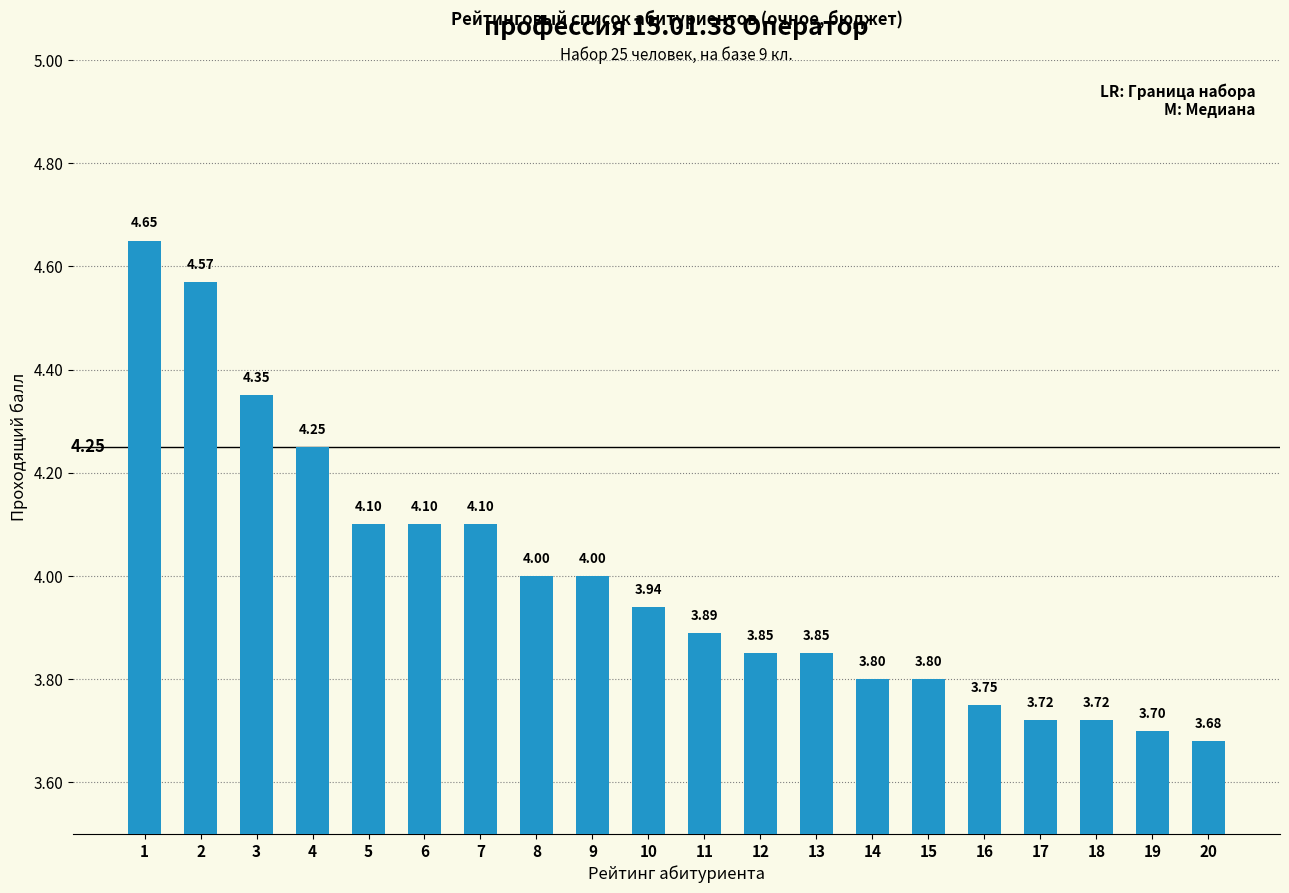

What is the ratio of the value at 17 to the value at 2?

0.8